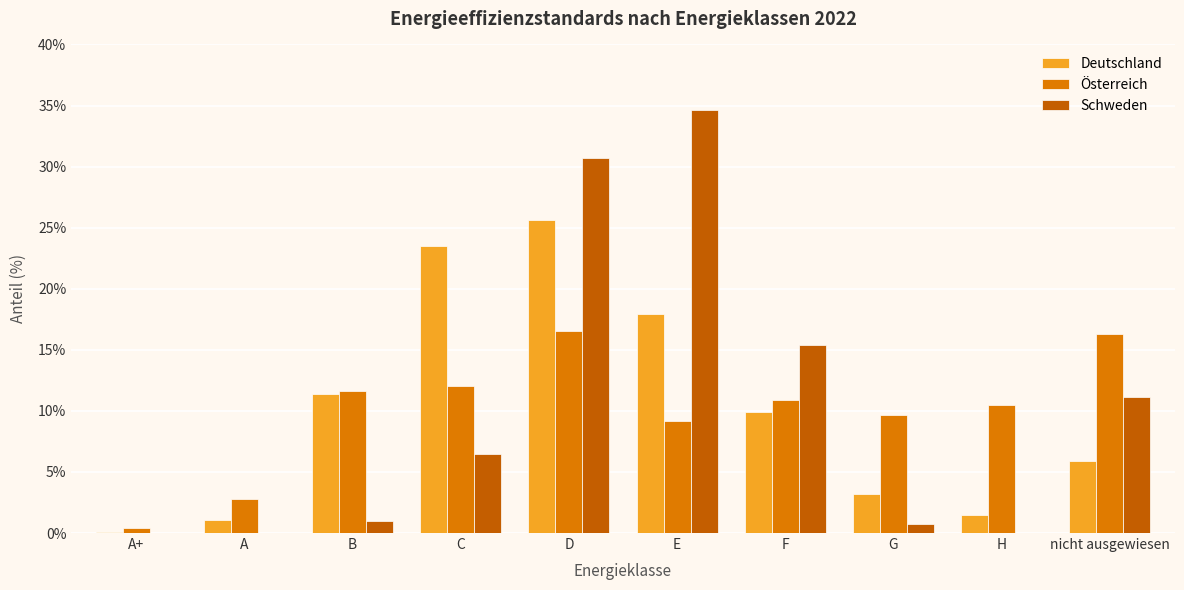

At which label is Schweden closest to 17?

F